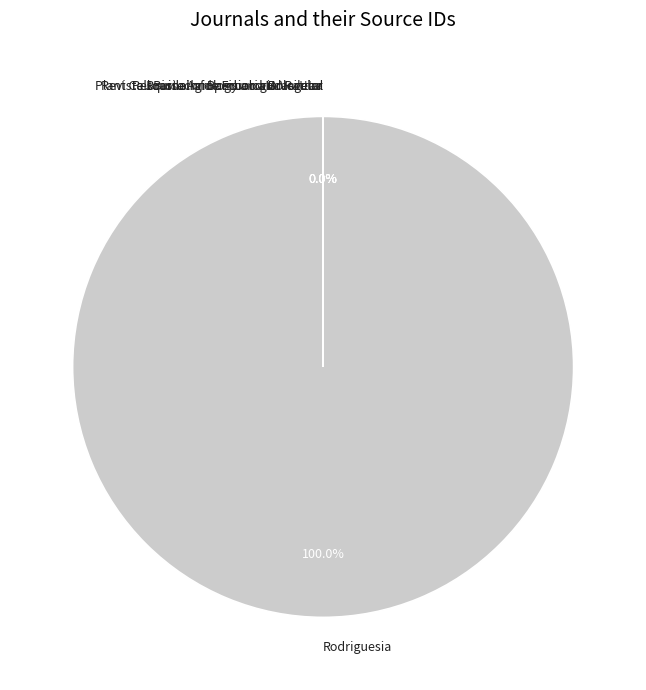

Which slice represents more than half of the pie?

Rodriguesia